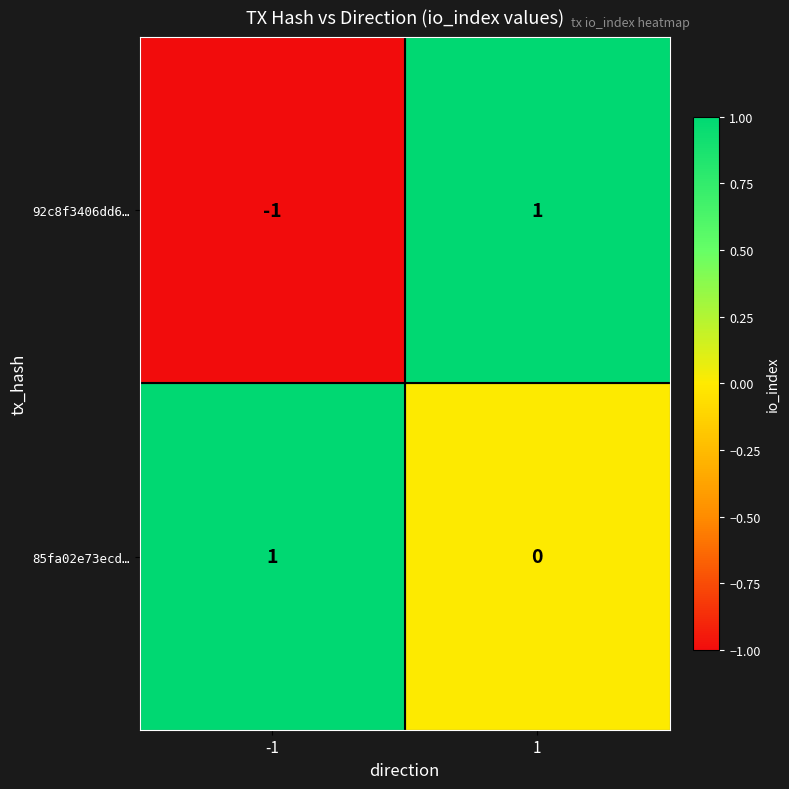

List the labels in order of 85fa02e73ecd… value, largest first.

-1, 1